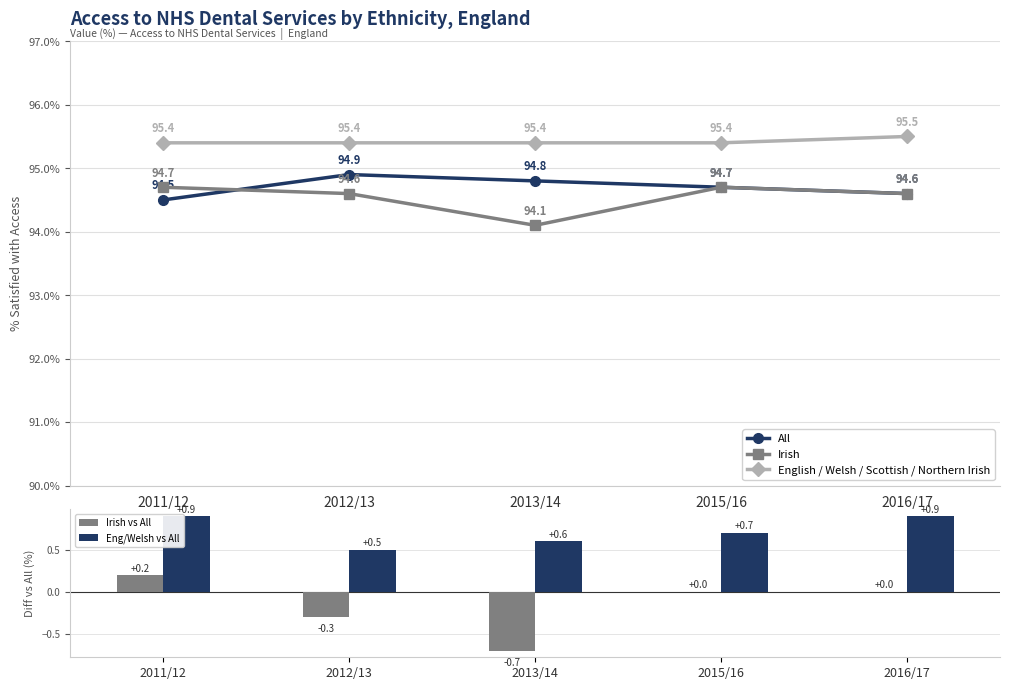

Are the bars grouped side by side (vs. stacked)?

Yes